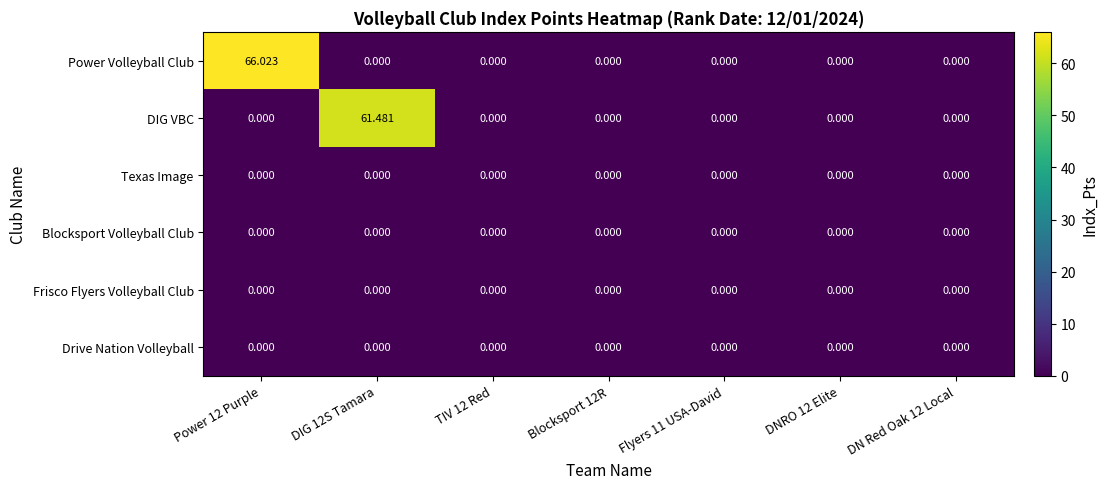

Which series changed the most between Power 12 Purple and Blocksport 12R?

Power Volleyball Club